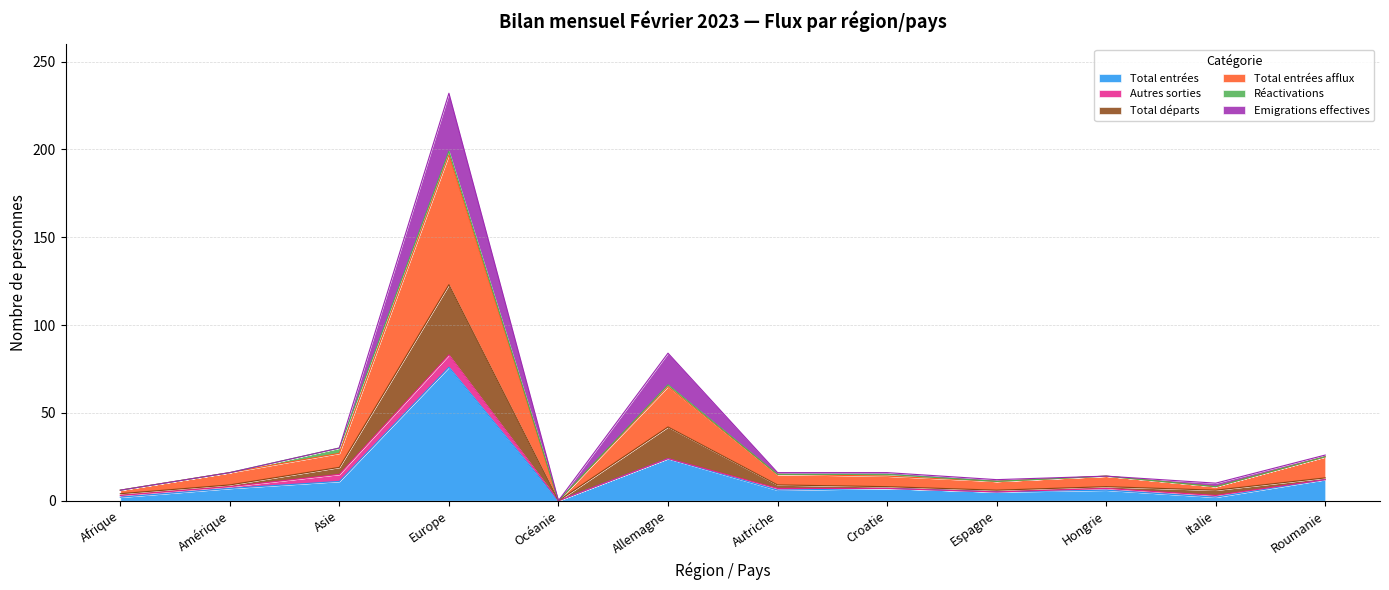

How many positive values does the Total départs series have?

11